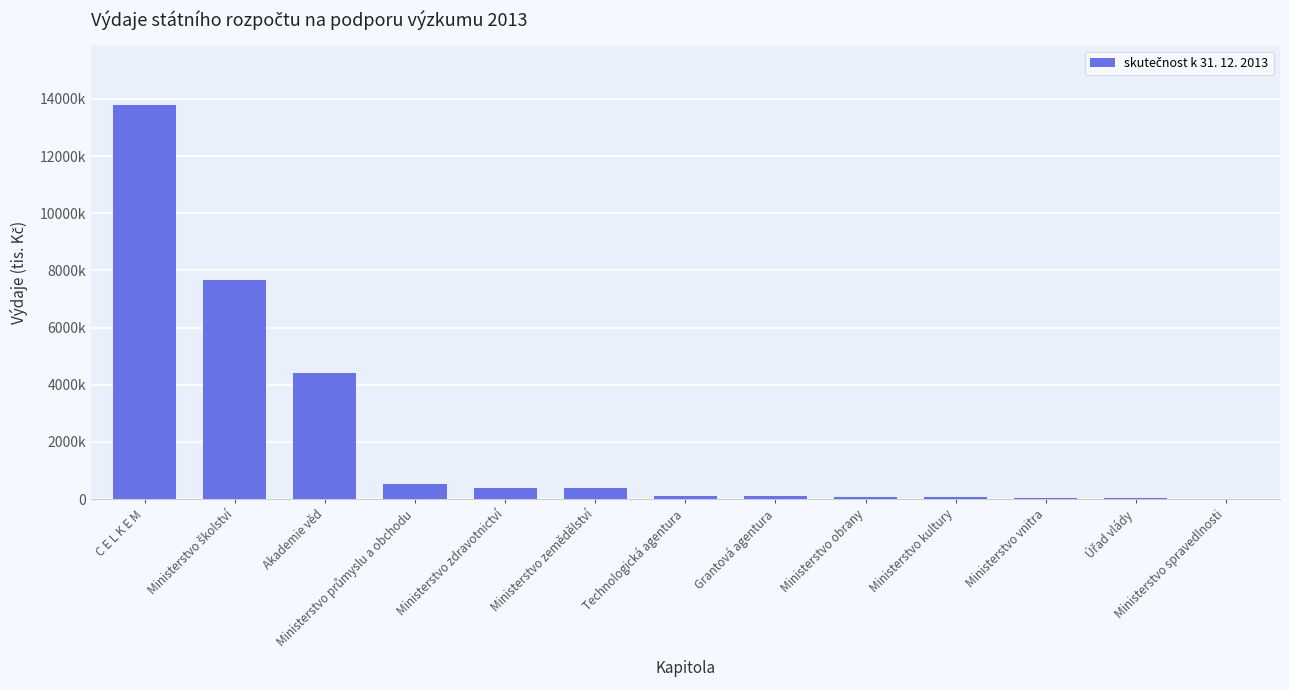

What is the average value?

2123920